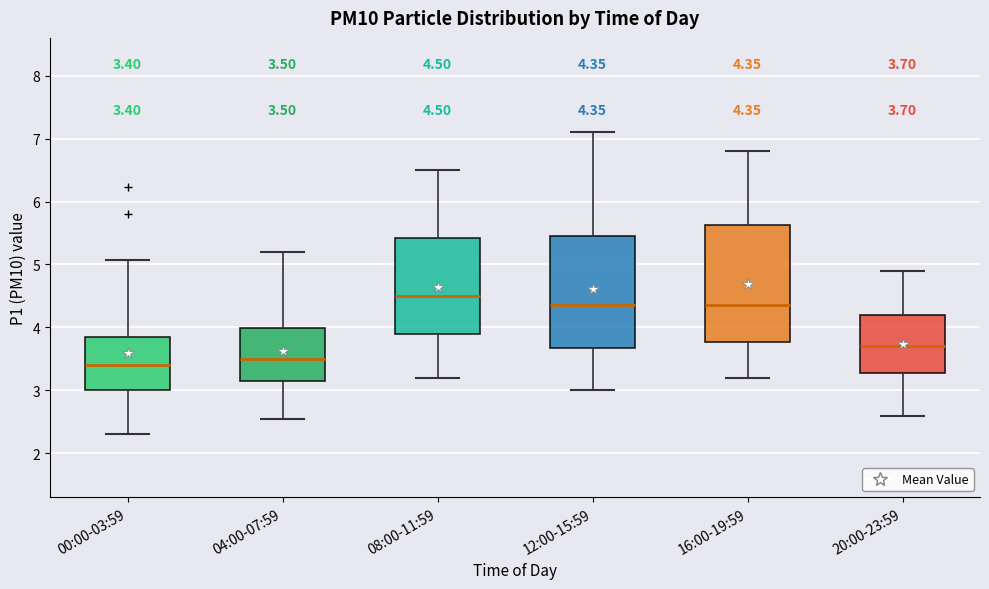

Which box's median line is the lowest?

00:00-03:59